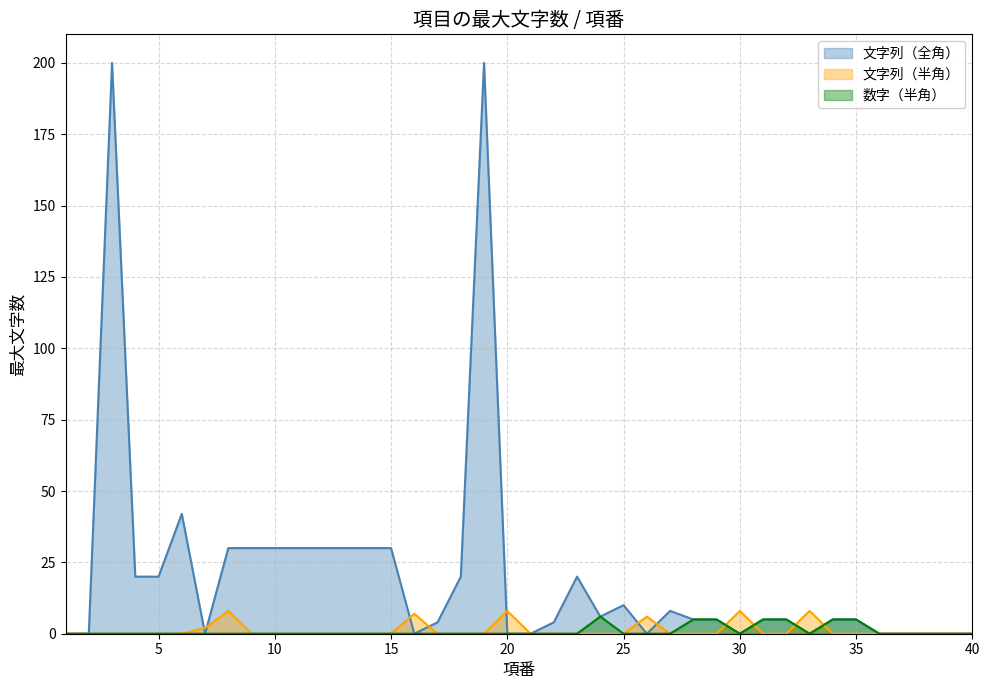

Does the chart display data point markers on the line(s)?

No